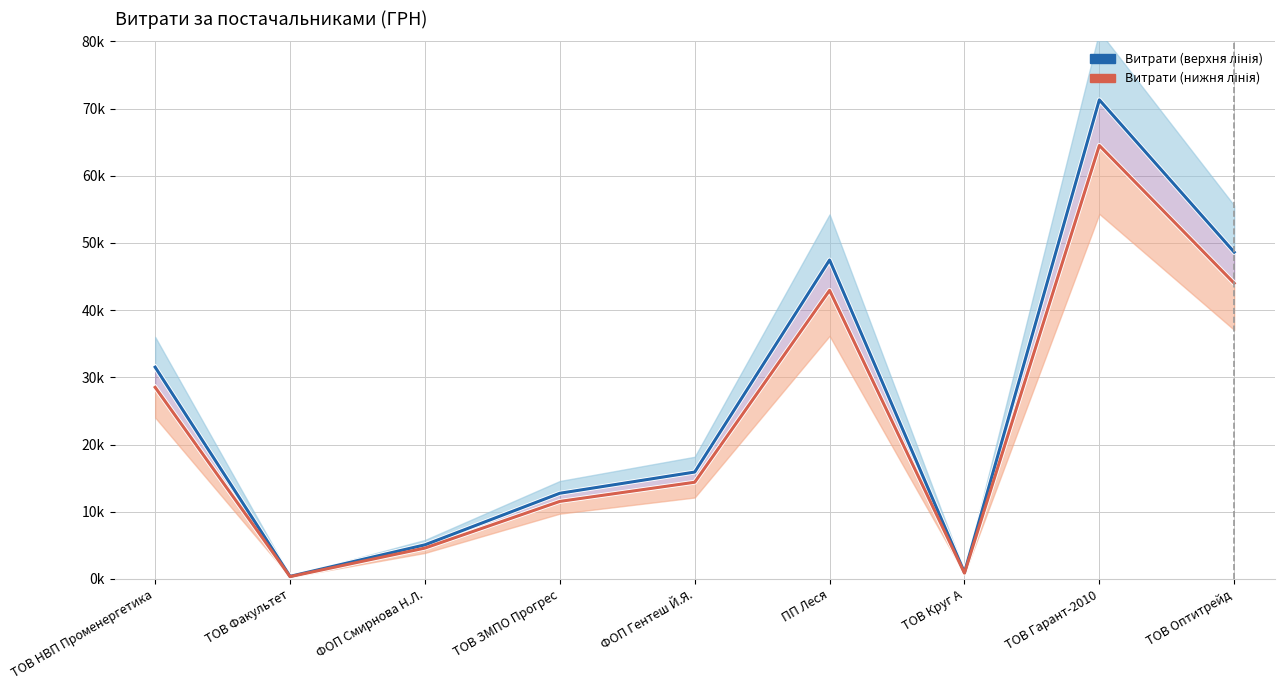

Is this an area chart (filled region under the line)?

No